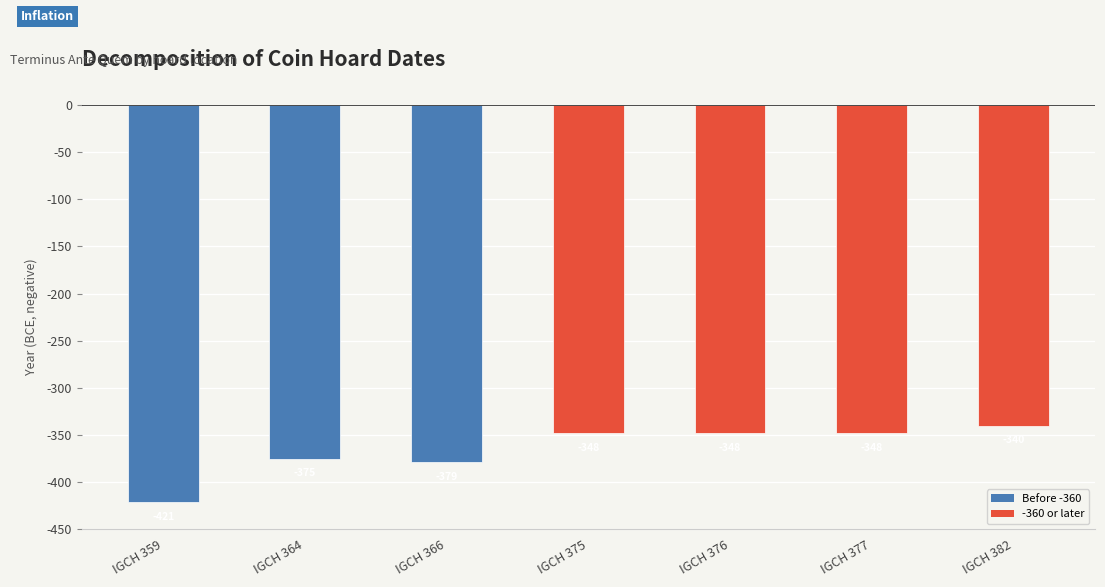

Reading left to right, extract all data points from this chart.

IGCH 359=-421	IGCH 364=-375	IGCH 366=-379	IGCH 375=-348	IGCH 376=-348	IGCH 377=-348	IGCH 382=-340